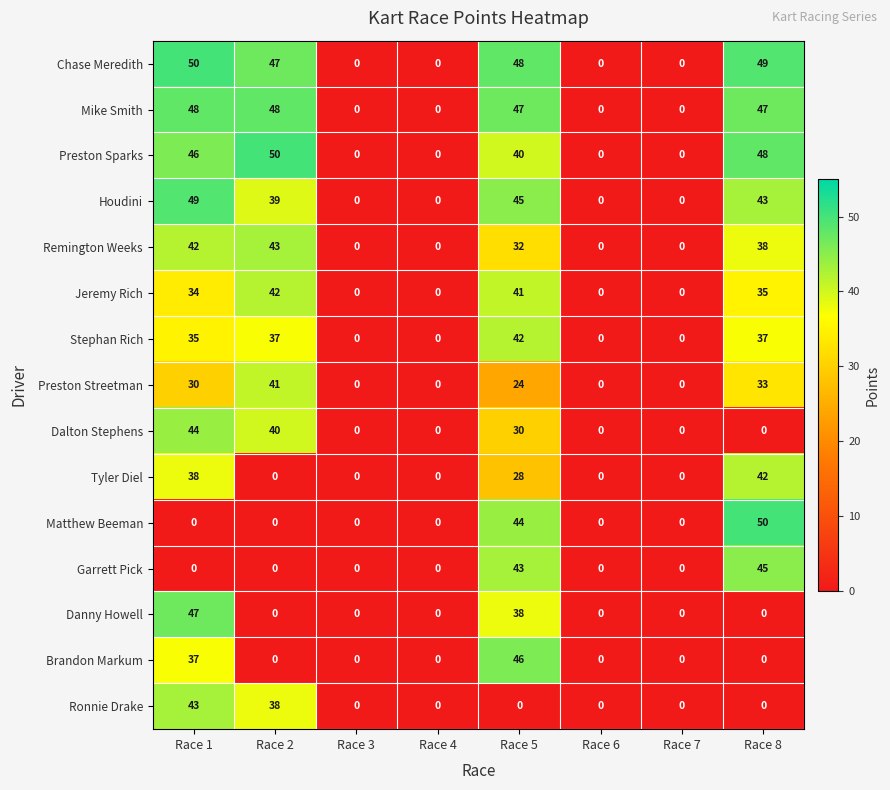

What is the approximate value of Preston Sparks at Race 2, to the nearest 10?

50